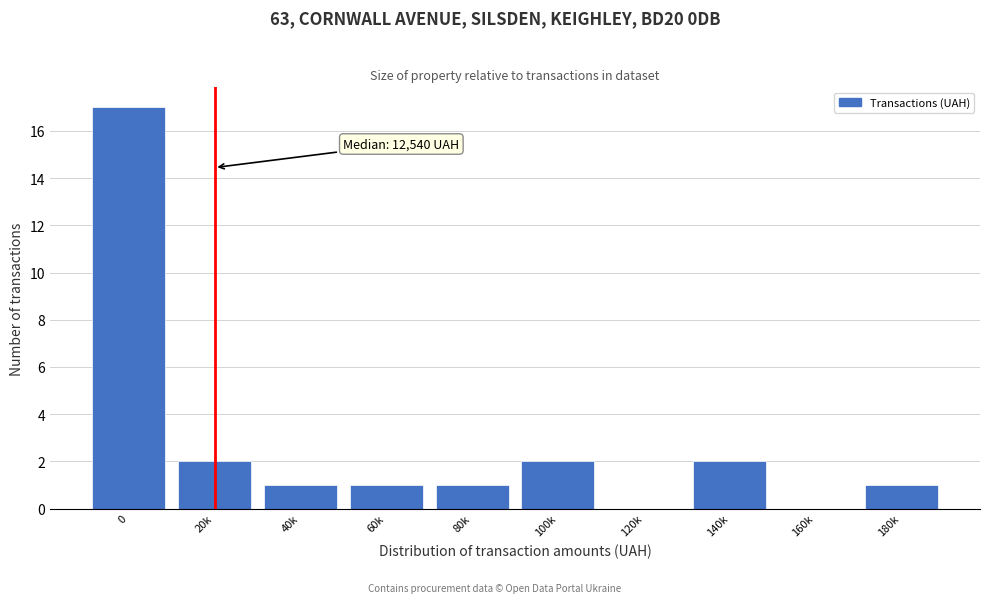

Reading left to right, what are all the values shown in this chart?

0=17	20k=2	40k=1	60k=1	80k=1	100k=2	120k=0	140k=2	160k=0	180k=1